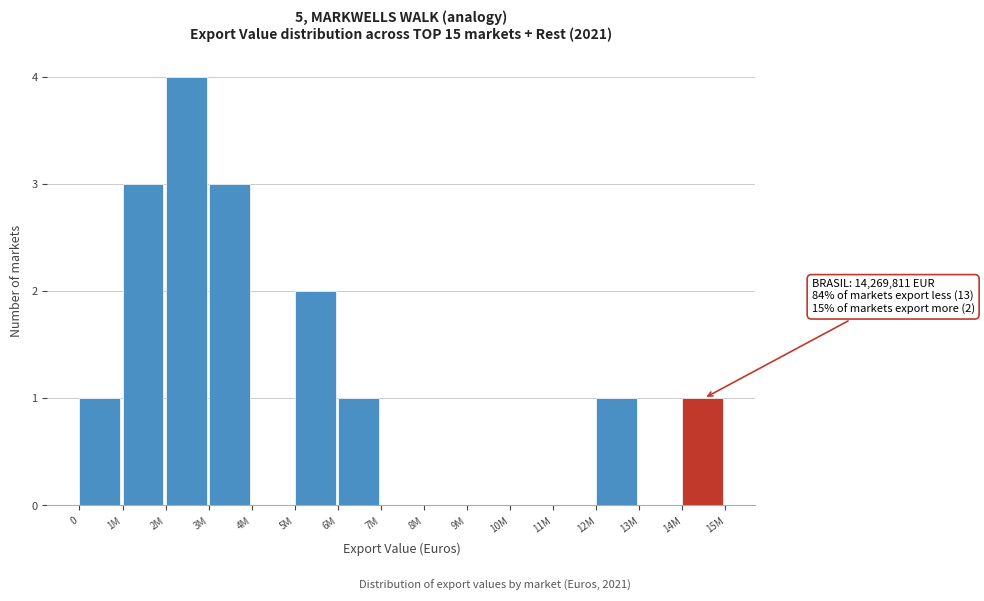

Reading right to left, transcribe all the data shown in this chart.

14M=1	13M=0	12M=1	11M=0	10M=0	9M=0	8M=0	7M=0	6M=1	5M=2	4M=0	3M=3	2M=4	1M=3	0=1